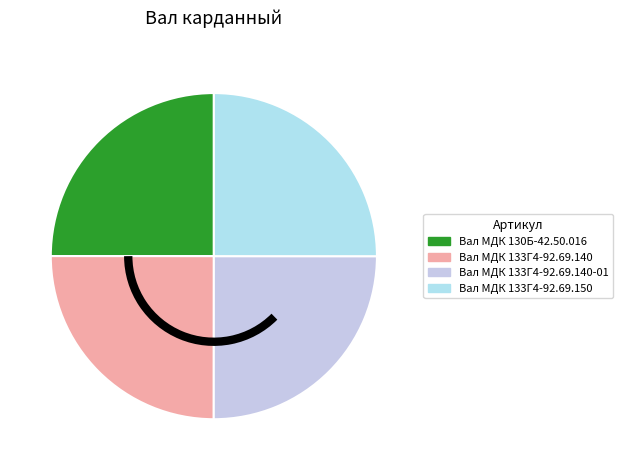

Count the number of slices in the pie.

4